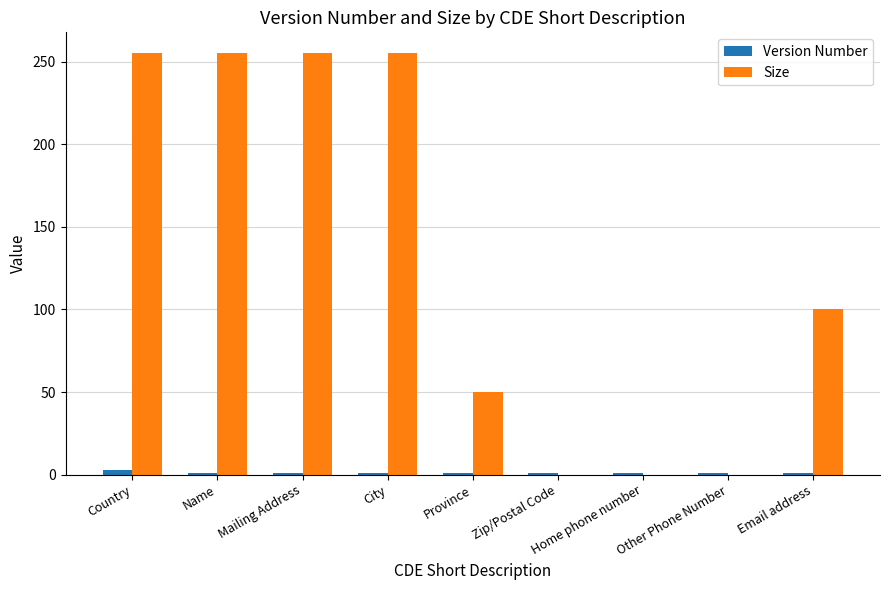

Reading left to right, transcribe all the data shown in this chart.

Version Number: 3	1	1	1	1	1	1	1	1
Size: 255	255	255	255	50	0	0	0	100